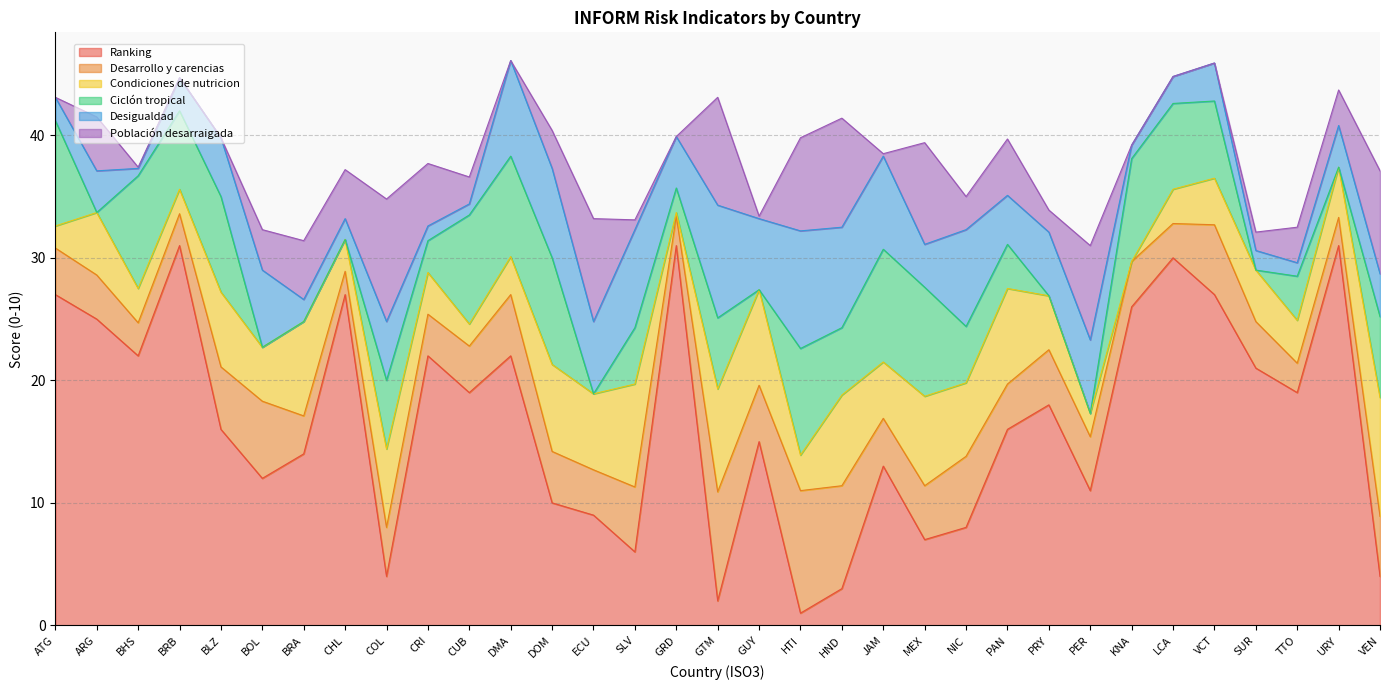

What is the sum of the Población desarraigada values at CHL and SLV?

4.8